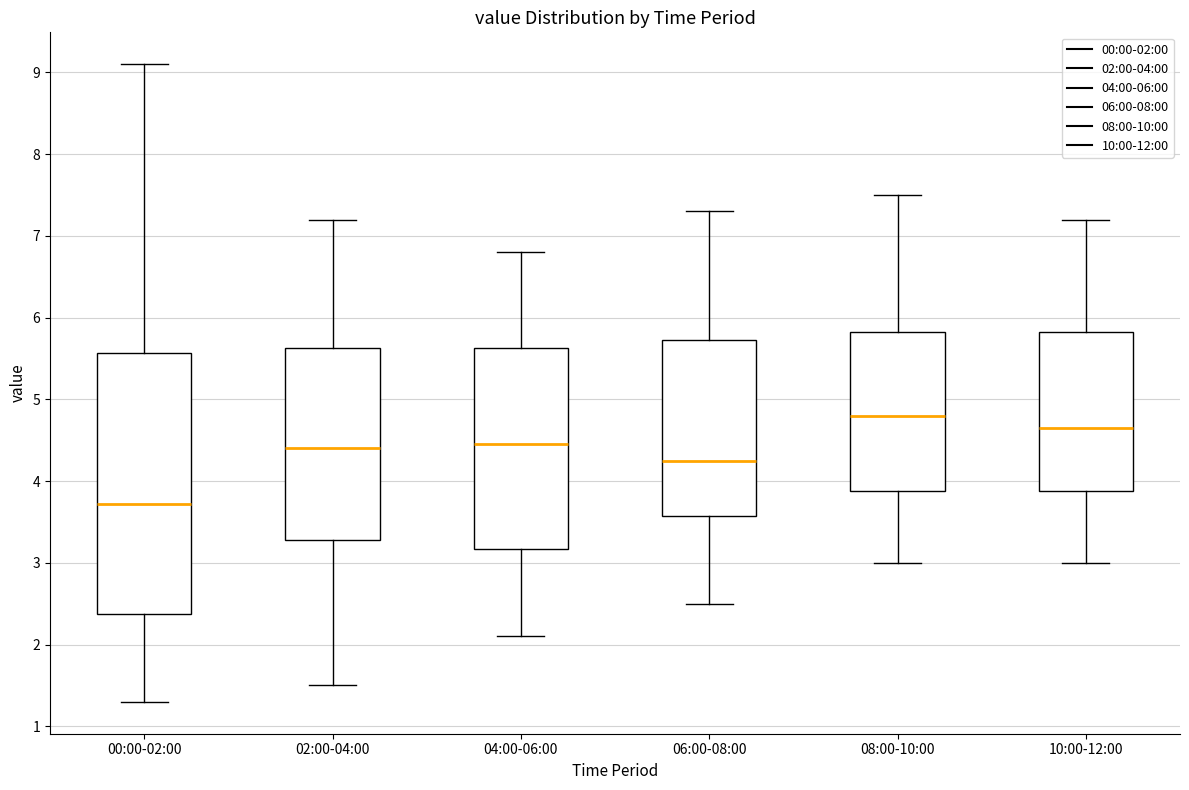

Reading left to right, read every box against the y-axis: the position of its median line, the range the box covers, and the ends of its whiskers. The values are not printed on the chart, so give them approximately, as read against the axis.

00:00-02:00: median 3.7, box 2.4 to 5.6, whiskers 1.3 to 9.1
02:00-04:00: median 4.4, box 3.3 to 5.6, whiskers 1.5 to 7.2
04:00-06:00: median 4.5, box 3.2 to 5.6, whiskers 2.1 to 6.8
06:00-08:00: median 4.3, box 3.6 to 5.7, whiskers 2.5 to 7.3
08:00-10:00: median 4.8, box 3.9 to 5.8, whiskers 3.0 to 7.5
10:00-12:00: median 4.7, box 3.9 to 5.8, whiskers 3.0 to 7.2